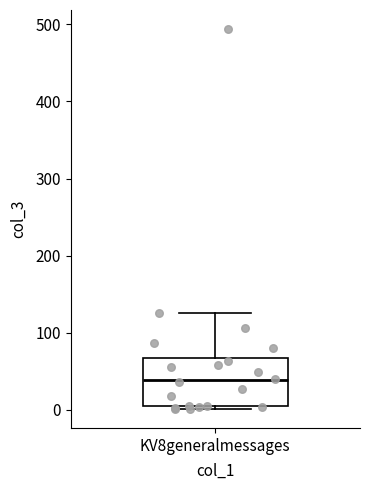

Transcribe this box plot: give where the median line is, the range the box spans, and where the two whiskers end, as read against the y-axis. The values are not printed on the chart, so give them approximately, as read against the axis.

median 40, box 0 to 70, whiskers 0 (just below the box's lower edge) to 130